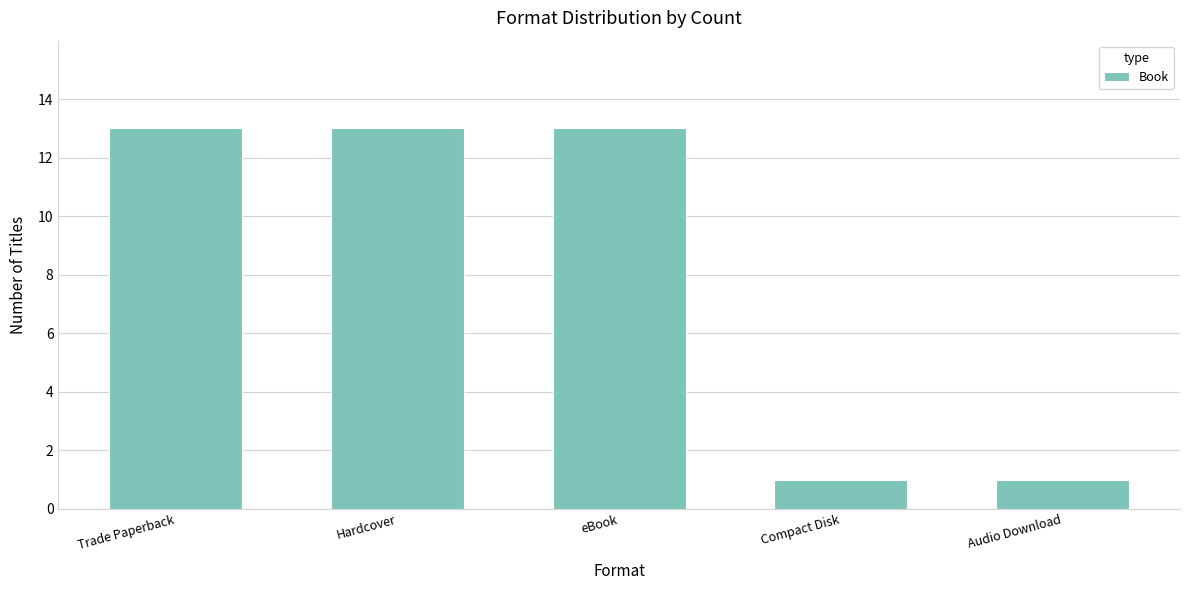

What is the difference between the maximum and minimum values?

12